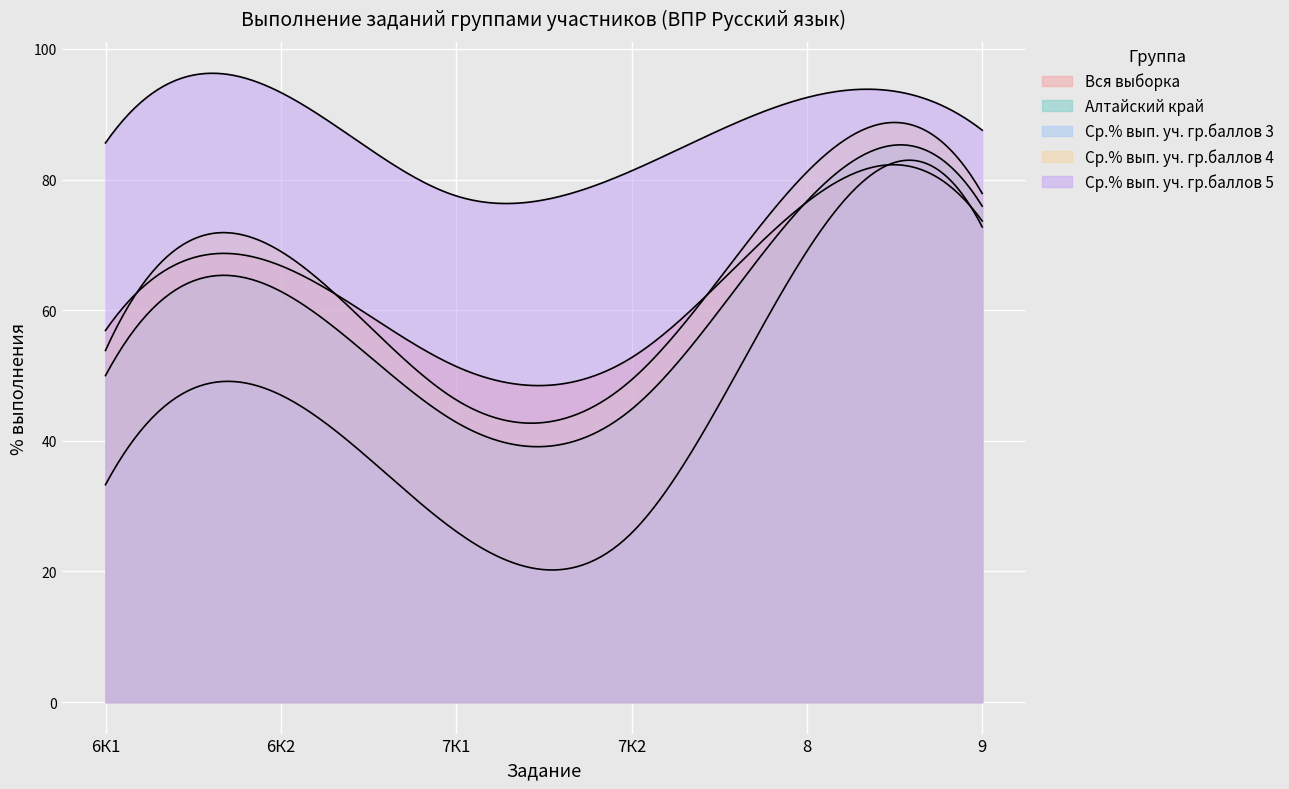

What is the label of the 3rd point from the left?

7К1